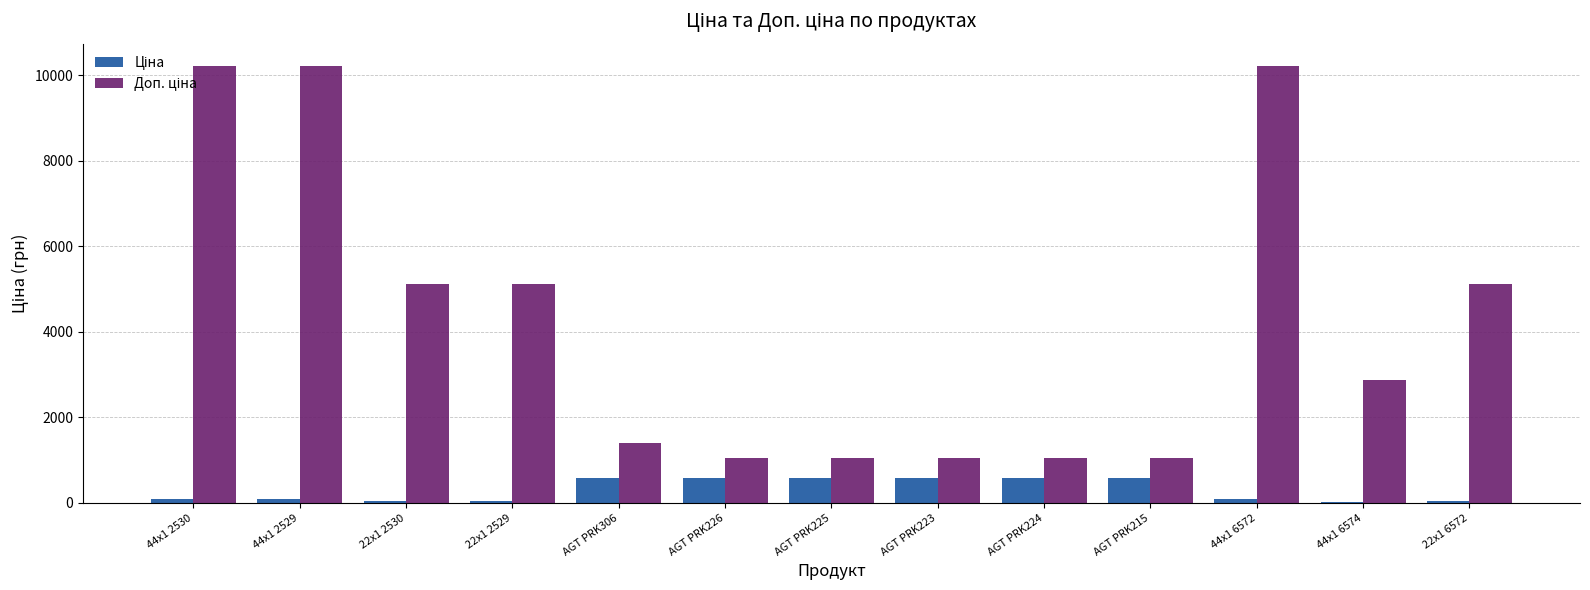

What is the total value across all series at AGT PRK225?

1616.9